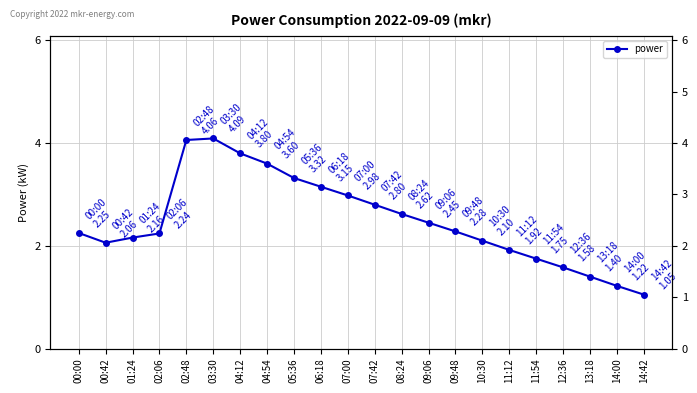

What is the ratio of the value at 02:48 to the value at 09:48?

1.8